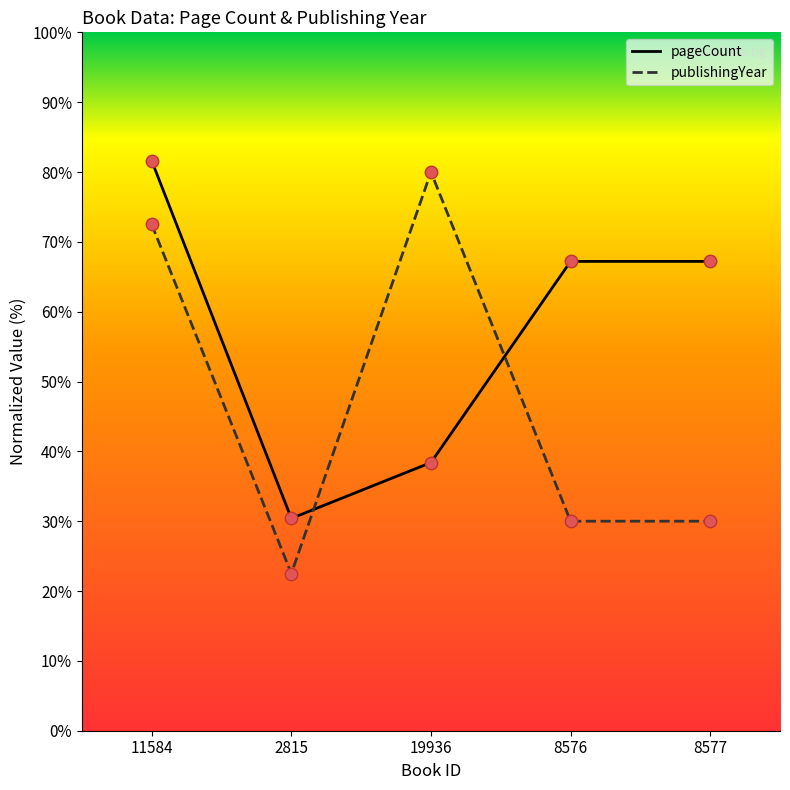

What are all the series names shown in the legend?

pageCount, publishingYear